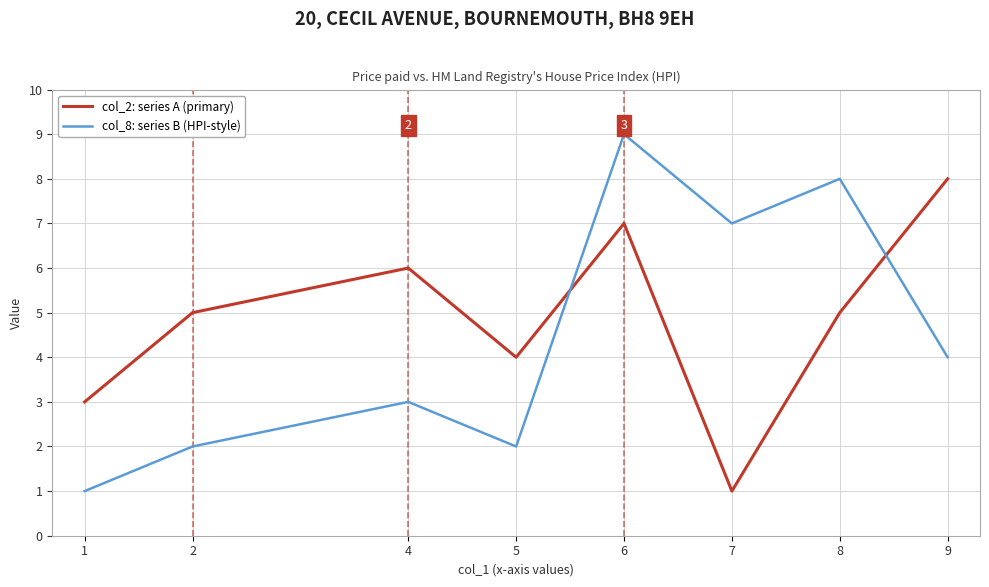

What is the difference between the maximum and minimum values in the col_8: series B (HPI-style) series?

8